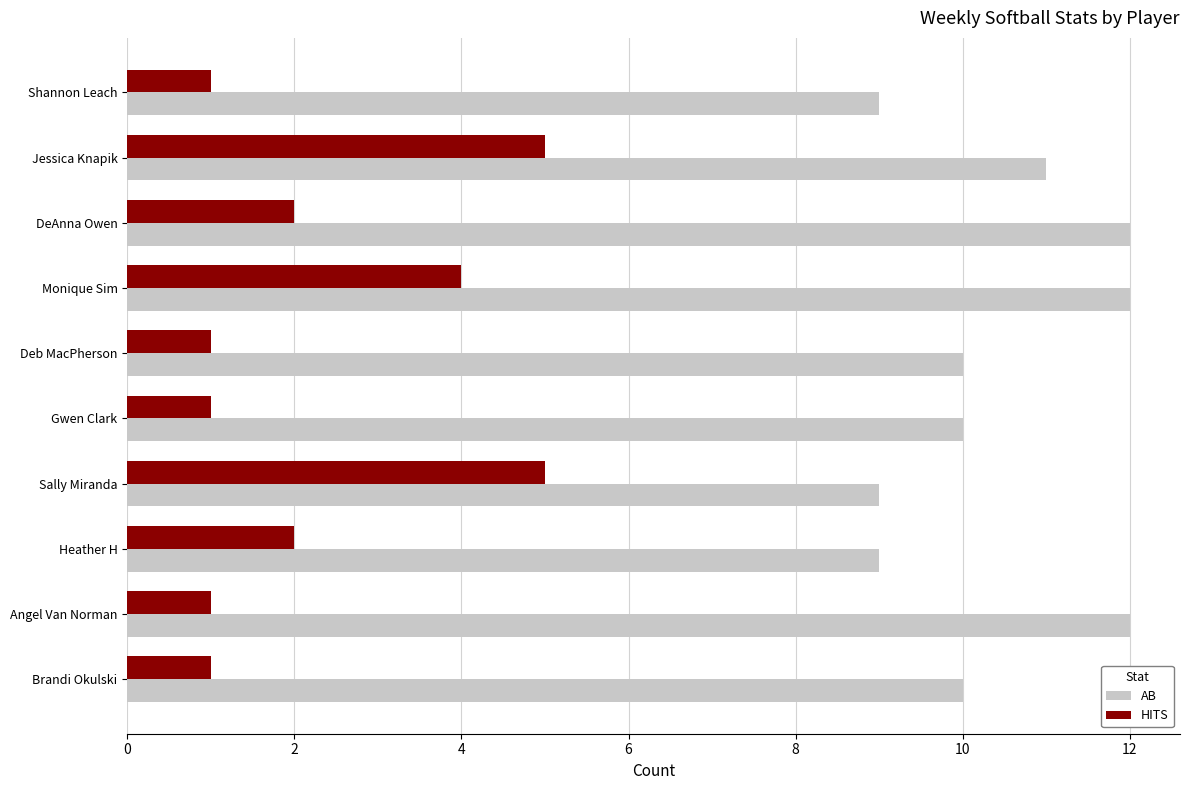

Which series has the largest total across all categories?

AB